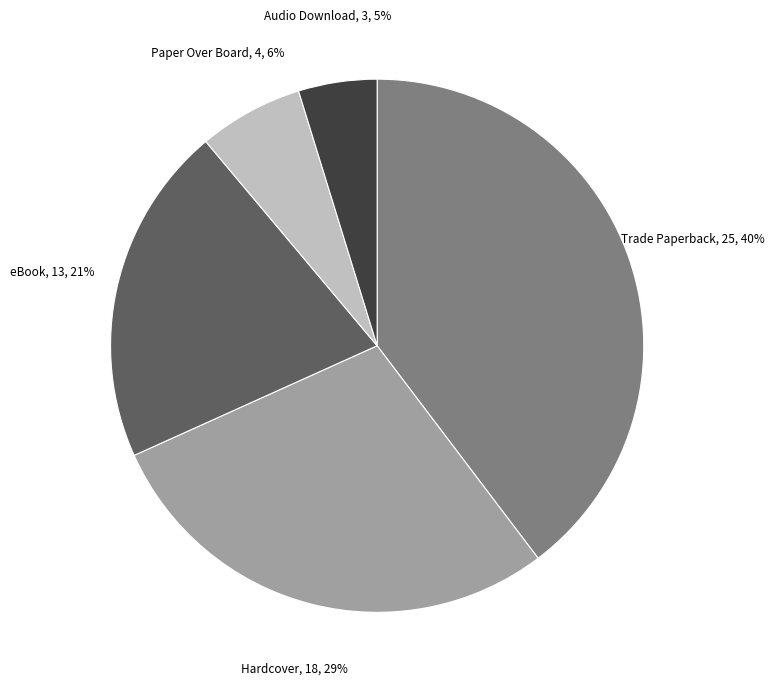

Is eBook the majority of the pie?

No